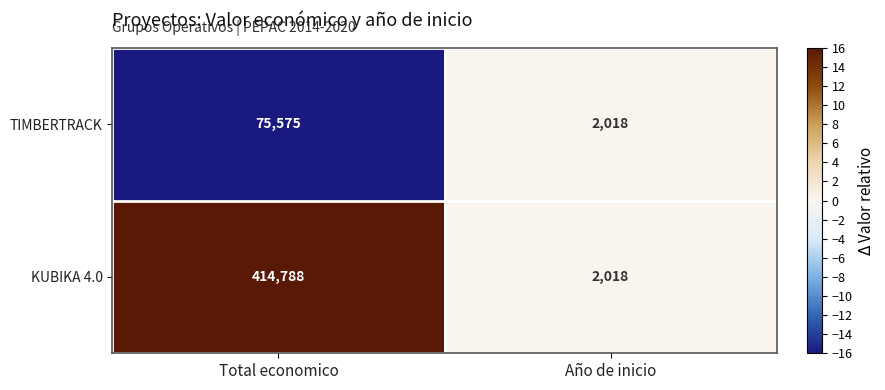

Reading left to right, transcribe all the data shown in this chart.

TIMBERTRACK: Total economico=75575	Año de inicio=2018
KUBIKA 4.0: Total economico=414788	Año de inicio=2018